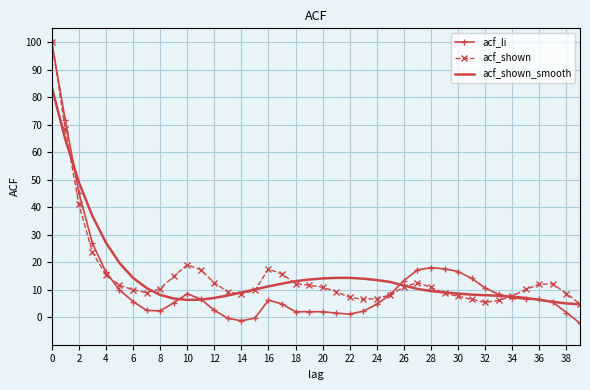

Which series has the largest range (max minus min)?

acf_li